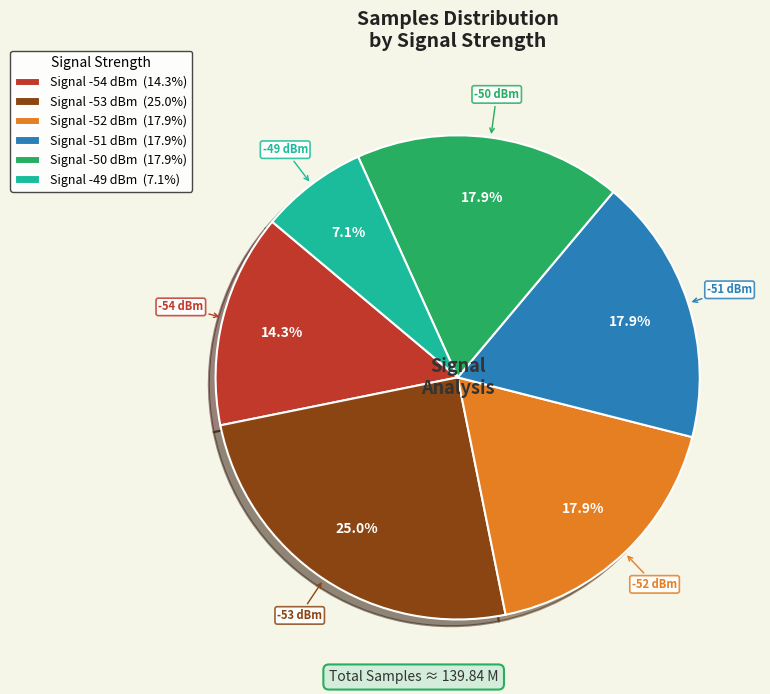

Is there a majority slice in this chart?

No